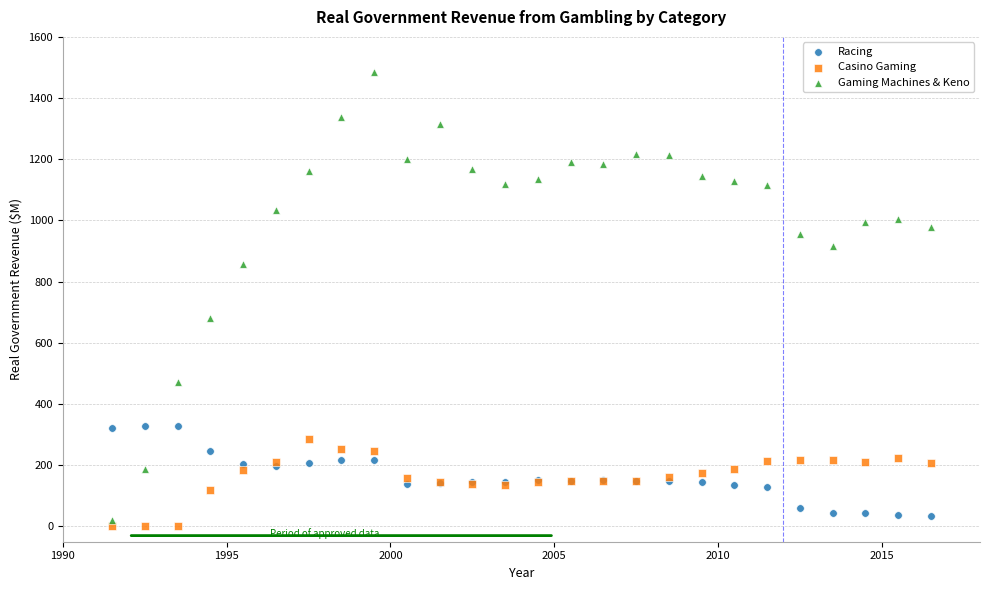

In the Gaming Machines & Keno series, what Y value is closest to 752?

680.7